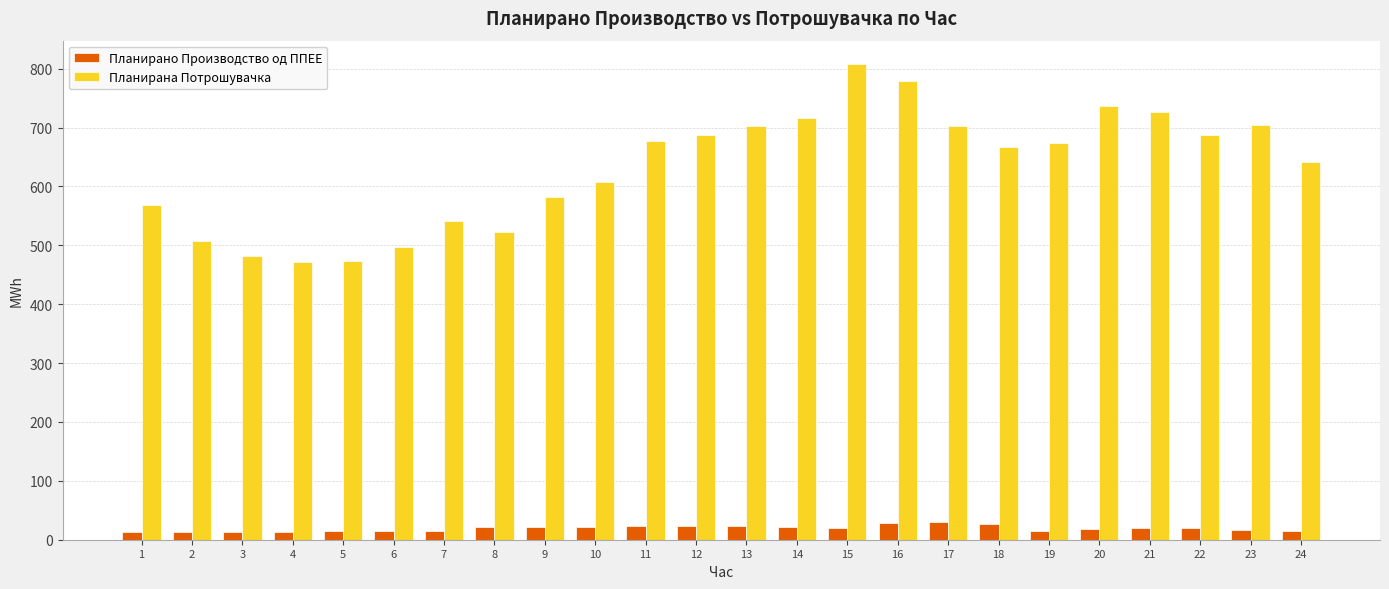

How many values in the Планирана Потрошувачка series exceed 673?

12